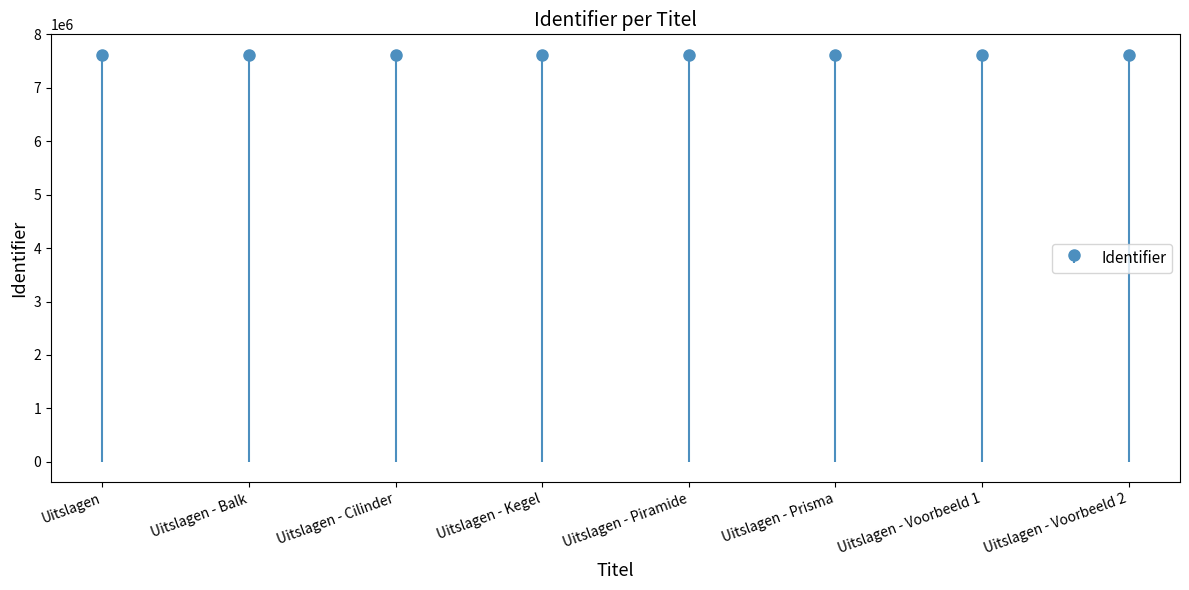

What is the change in value from Uitslagen to Uitslagen - Prisma?

+14